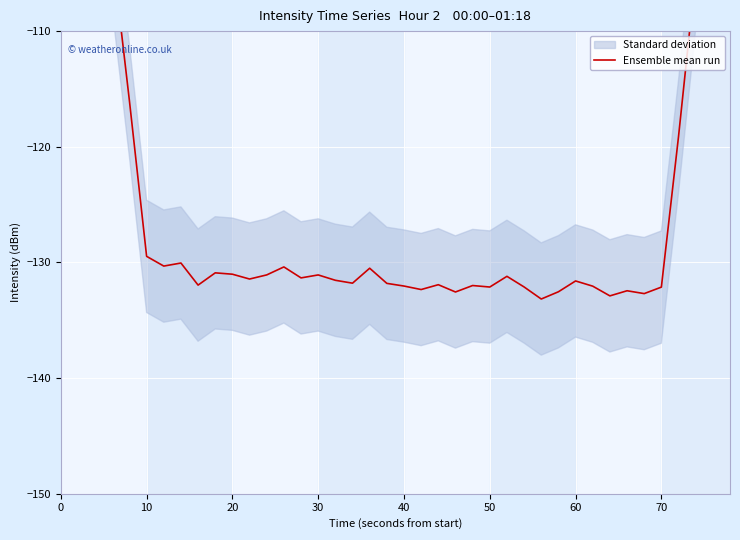

What is the sum of all values?

-4924.4